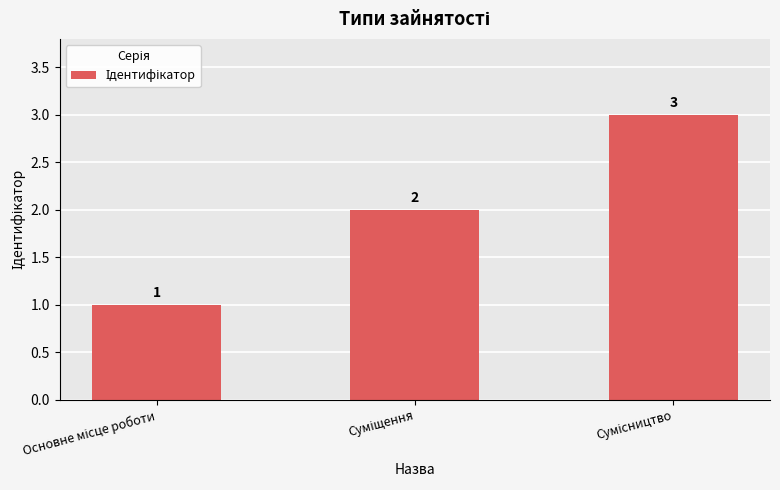

Count the values in the range 1 to 3.

3